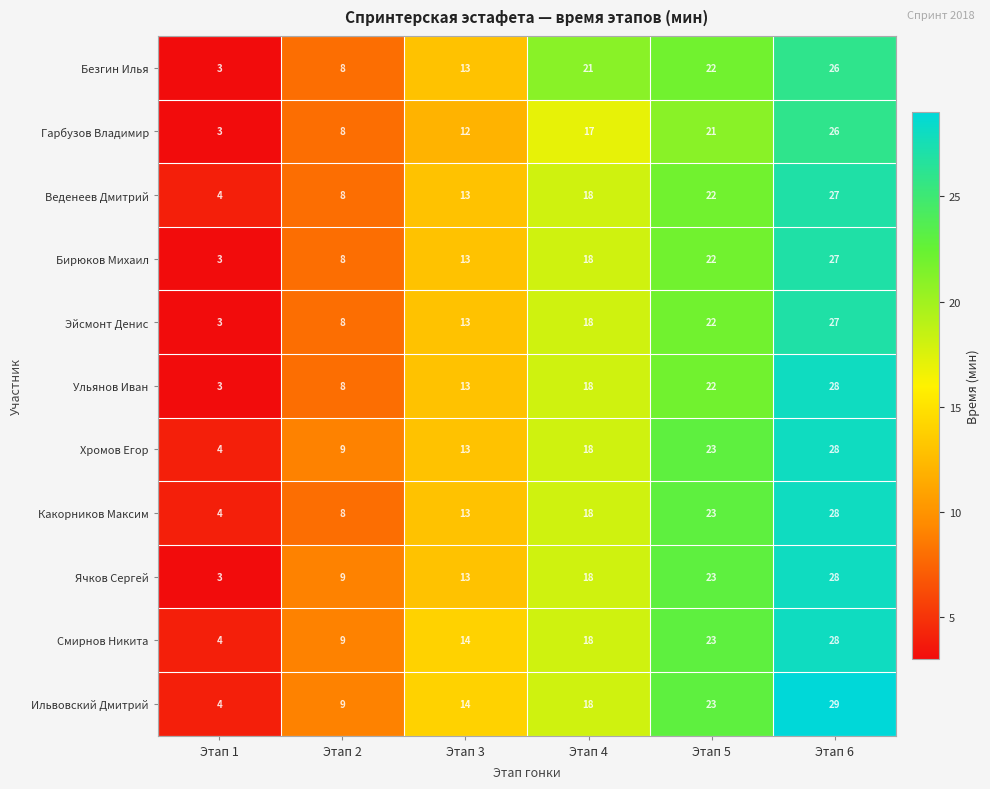

What is the difference between the Ильвовский Дмитрий values at Этап 2 and Этап 6?

20